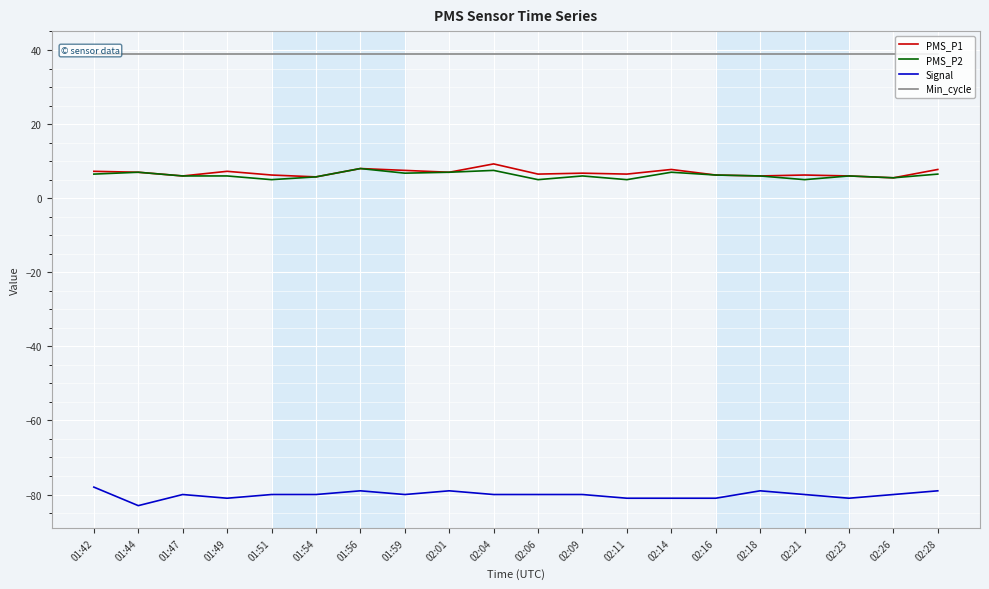

Which has a higher value, 01:54 or 01:44?

01:44